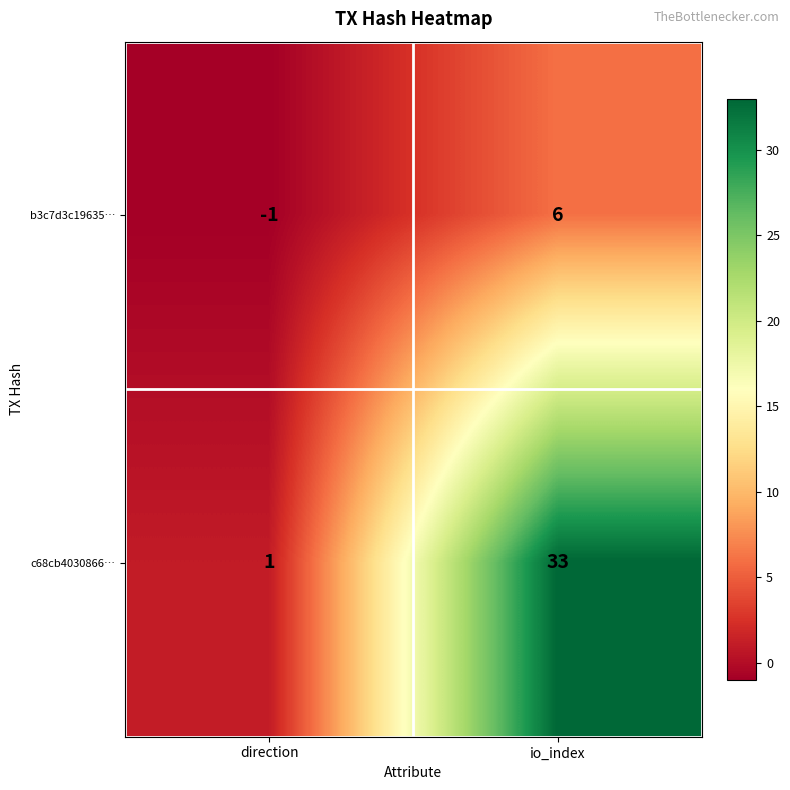

Where is c68cb4030866… nearest to the value 17?

direction